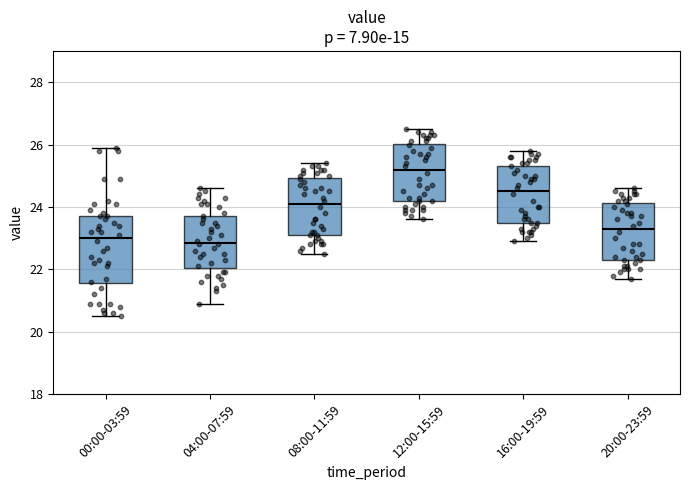

Reading left to right, read every box against the y-axis: the position of its median line, the range the box covers, and the ends of its whiskers. The values are not printed on the chart, so give them approximately, as read against the axis.

00:00-03:59: median 23.0, box 21.6 to 23.8, whiskers 20.6 to 26.0
04:00-07:59: median 22.8, box 22.0 to 23.8, whiskers 21.0 to 24.6
08:00-11:59: median 24.2, box 23.2 to 25.0, whiskers 22.6 to 25.4
12:00-15:59: median 25.2, box 24.2 to 26.0, whiskers 23.6 to 26.6
16:00-19:59: median 24.6, box 23.6 to 25.4, whiskers 23.0 to 25.8
20:00-23:59: median 23.4, box 22.4 to 24.2, whiskers 21.8 to 24.6